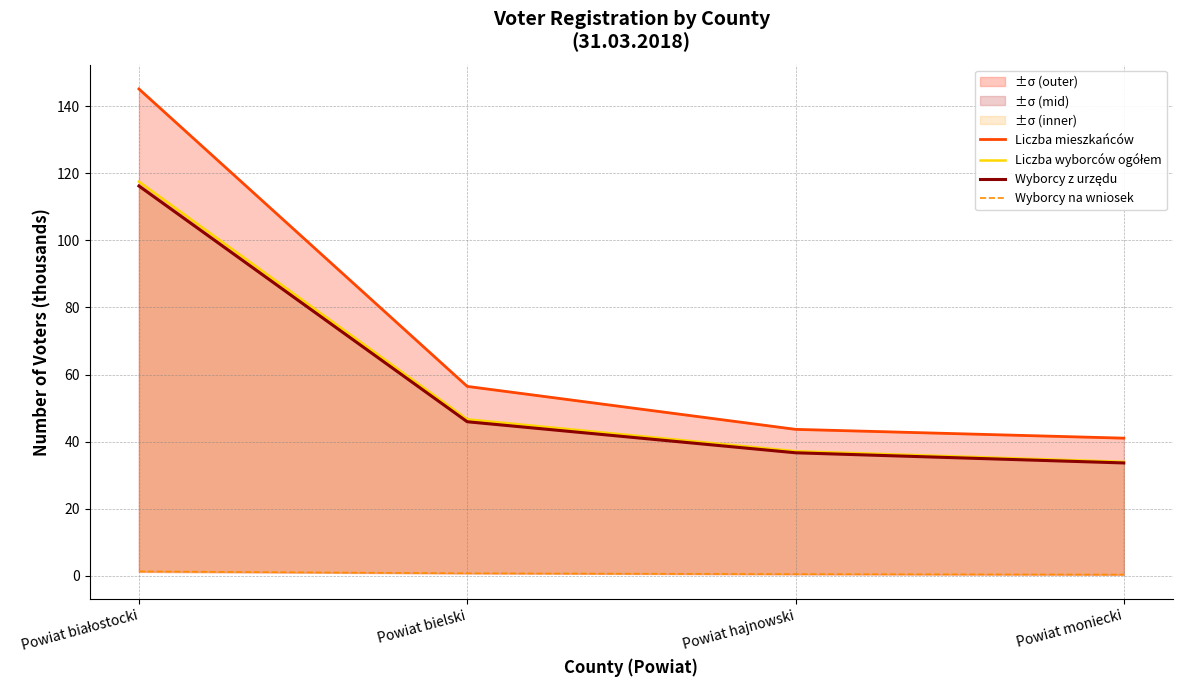

What is the greatest value displayed?

145.2